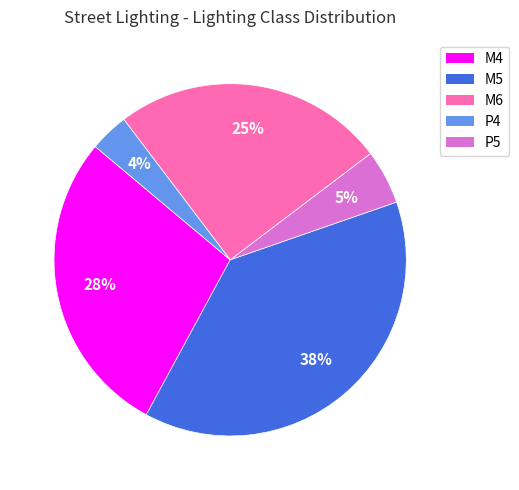

How many slices are in this pie chart?

5